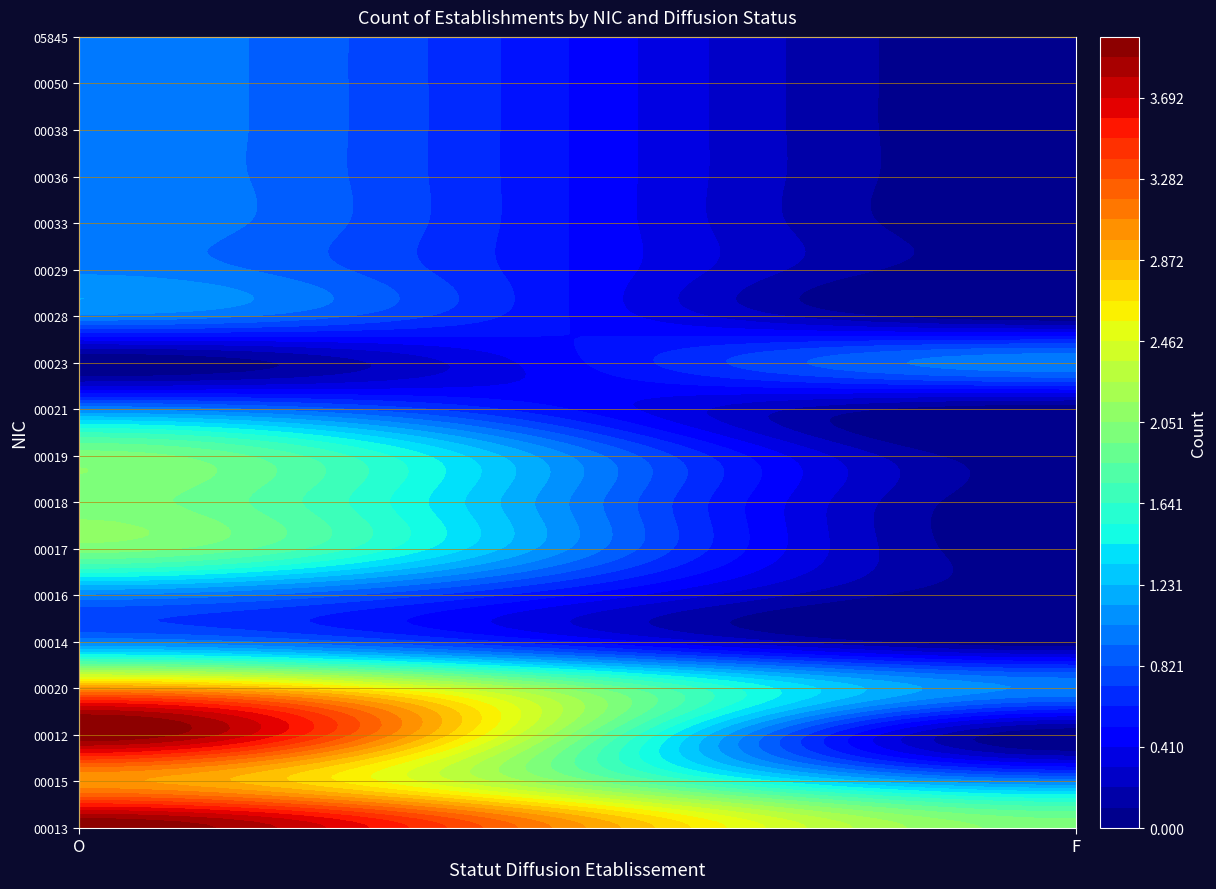

Reading right to left, list all the values displayed in this chart.

00013: 2	4
00015: 1	3
00012: 0	4
00020: 1	3
00014: 0	1
00016: 0	1
00017: 0	2
00018: 0	2
00019: 0	2
00021: 0	1
00023: 1	0
00028: 0	1
00029: 0	1
00033: 0	1
00036: 0	1
00038: 0	1
00050: 0	1
05845: 0	1